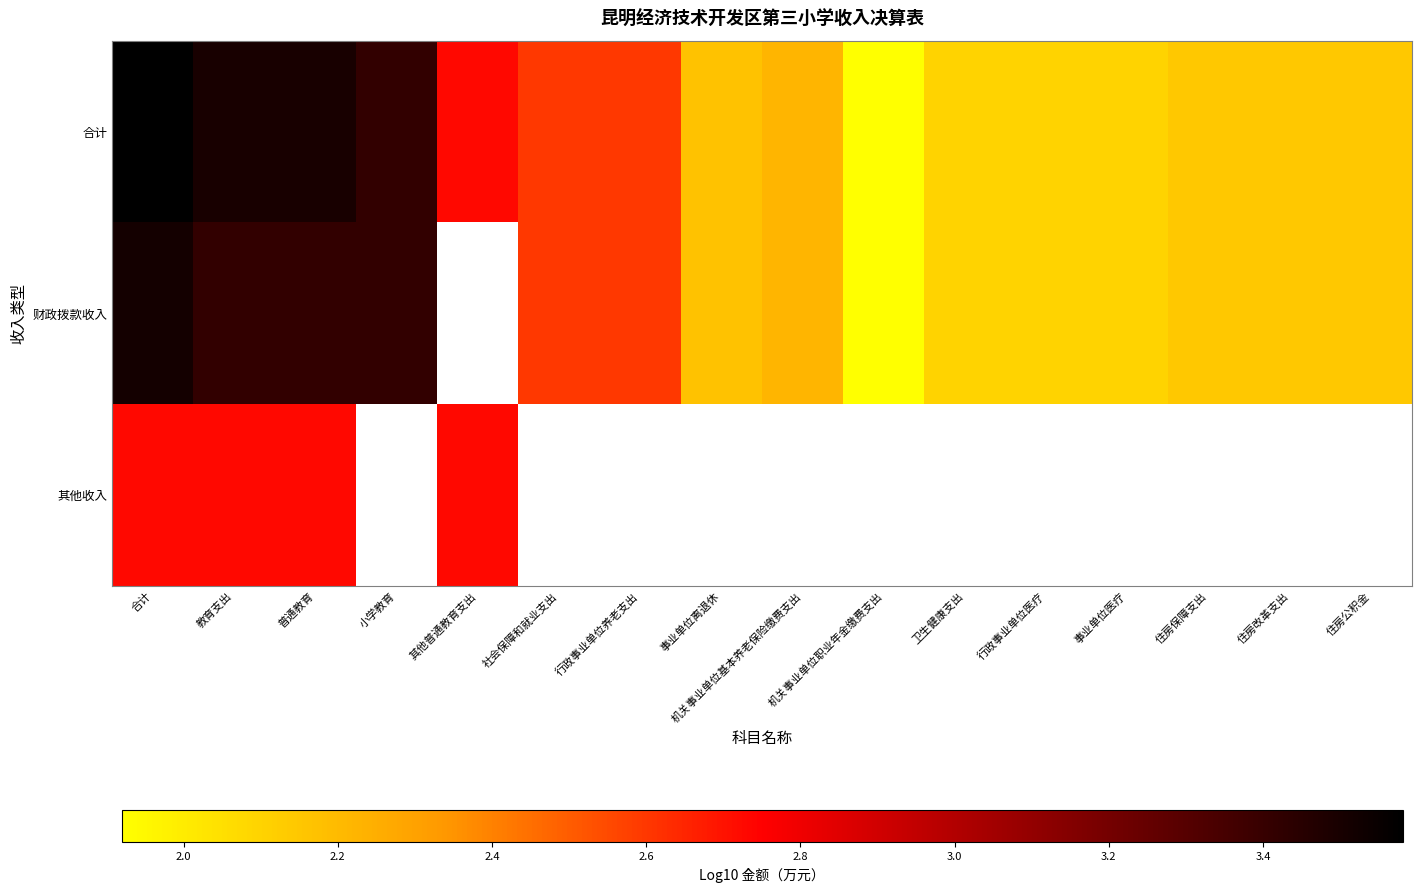

The value of 合计 at 机关事业单位基本养老保险缴费支出 is 3.1. True or false?

False